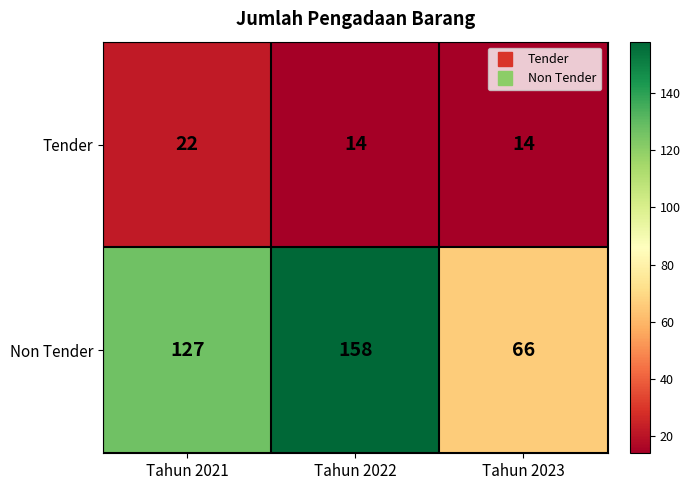

How many Tender values are between 14 and 22?

3